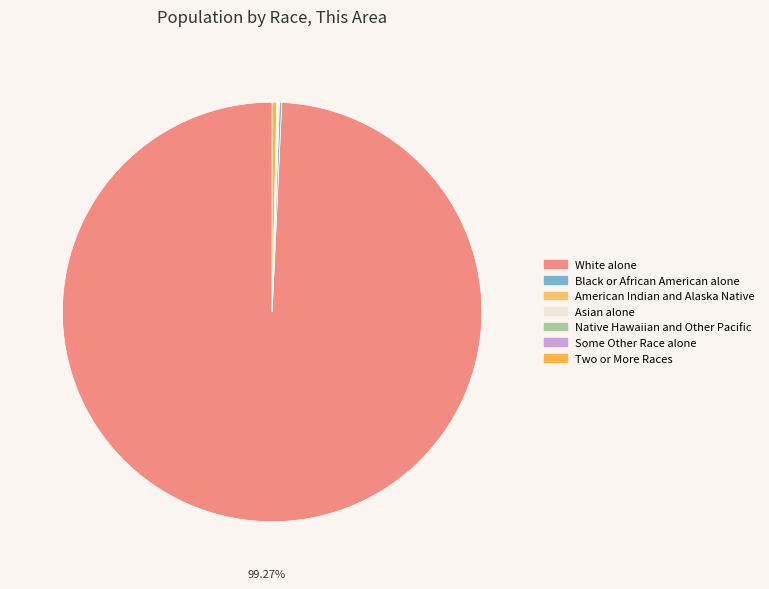

What percentage do Native Hawaiian and Other Pacific and American Indian and Alaska Native together represent?

0.1%